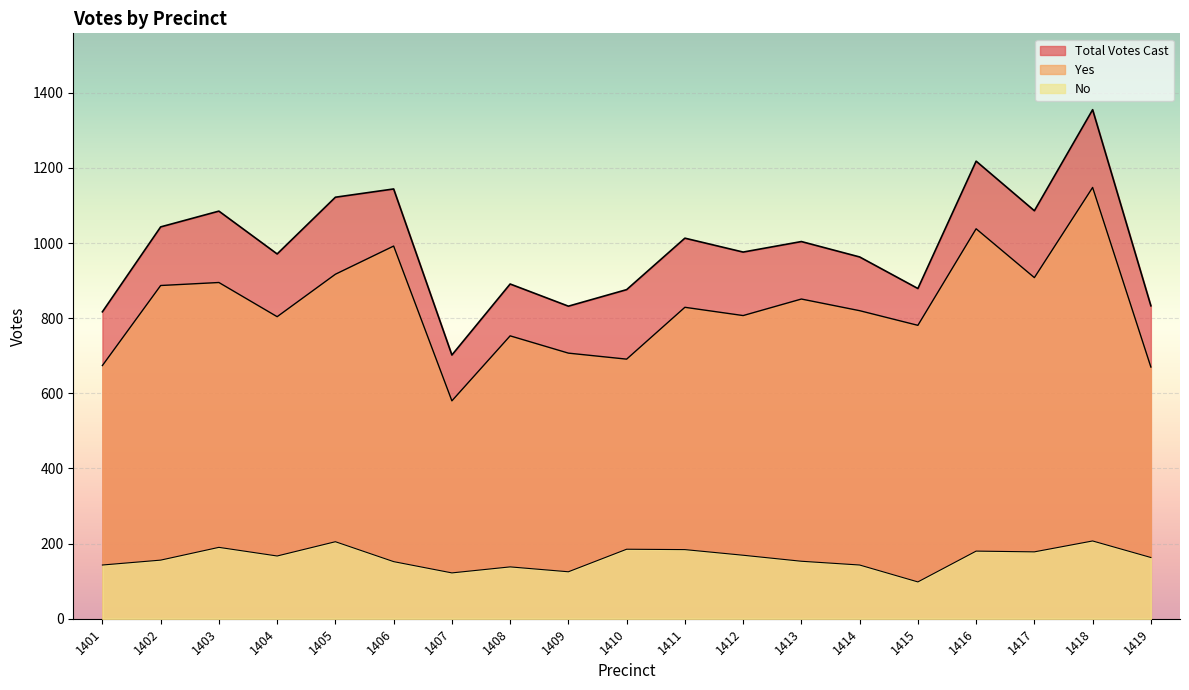

What is the difference between the Yes values at 1406 and 1405?

75